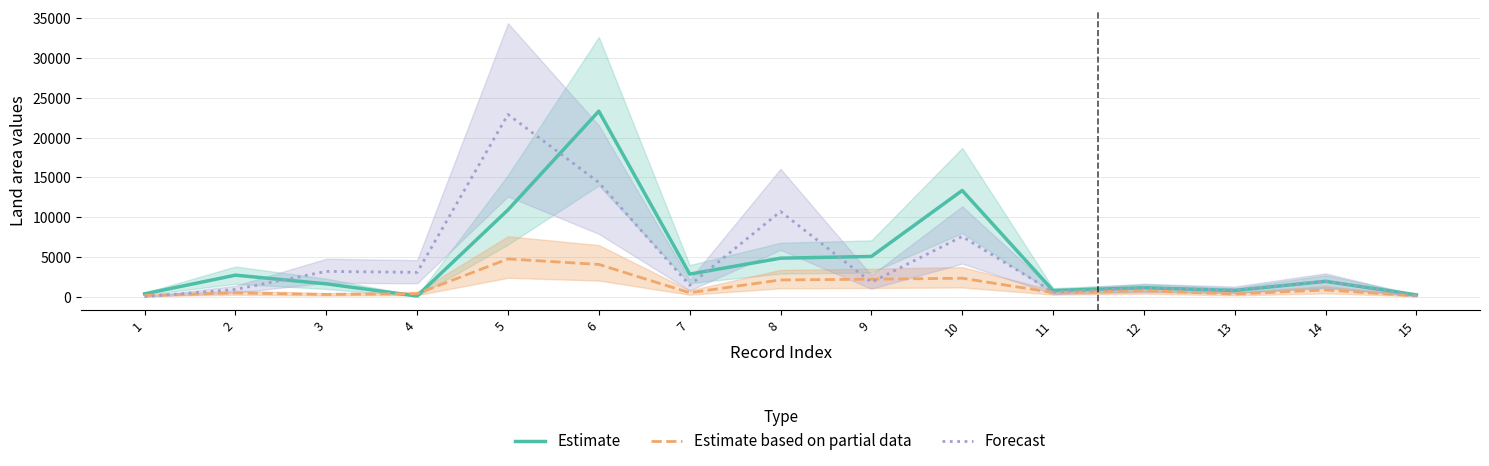

What is the value of the Estimate point at the 13th from the left?

782.0